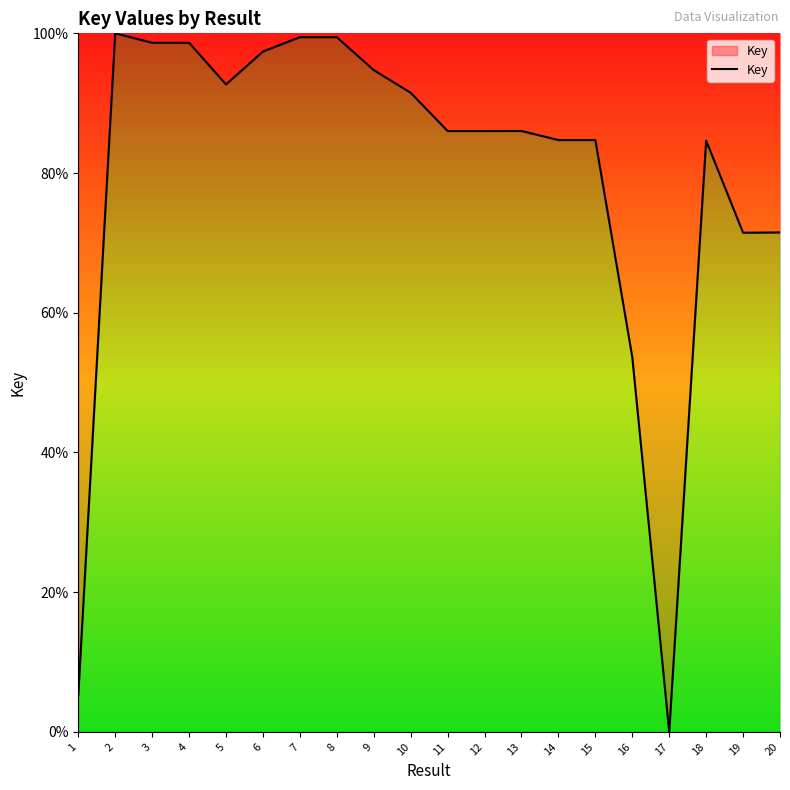

What is the sum of the values at 3 and 18?

183.3